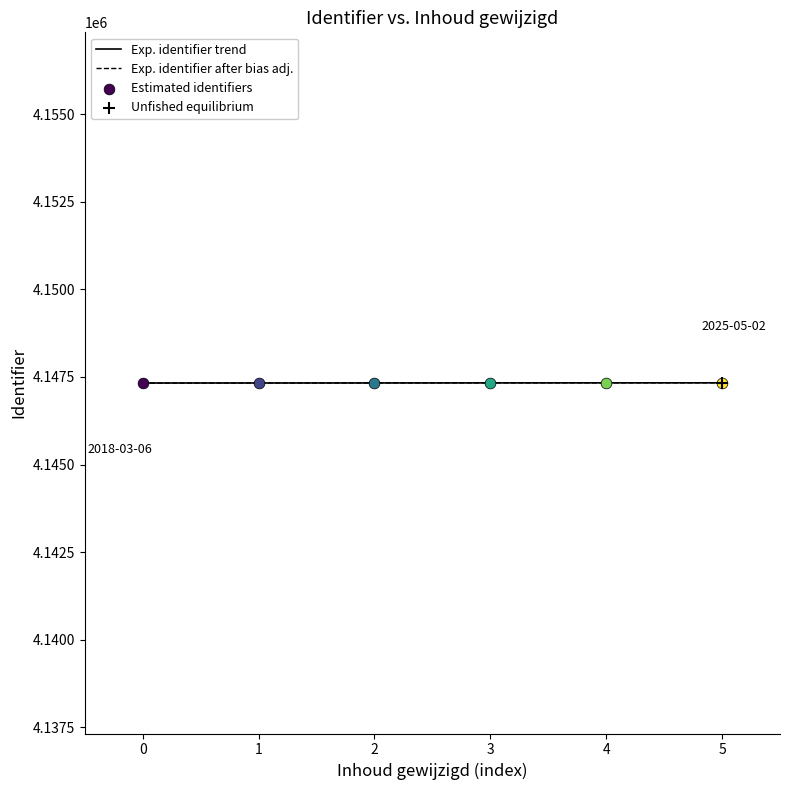

Which series has the largest total across all categories?

Exp. identifier trend